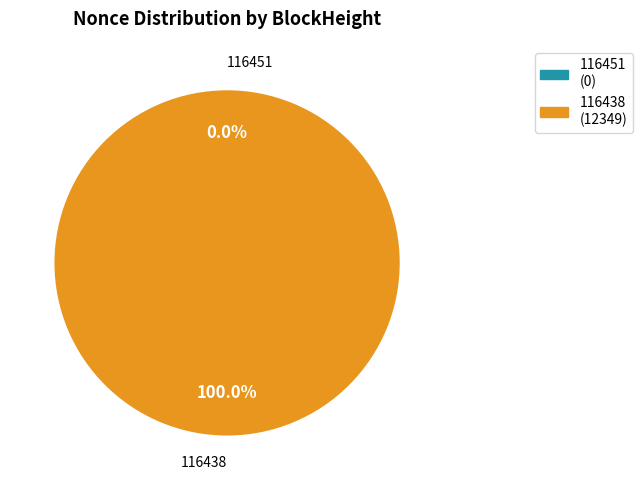

To the nearest percent, what is the average slice percentage?

50%